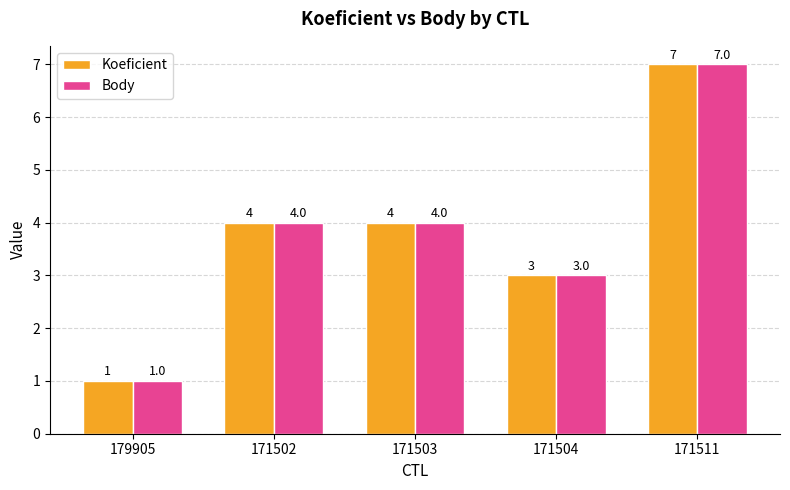

Is it true that Koeficient equals 3 at 171504?

True